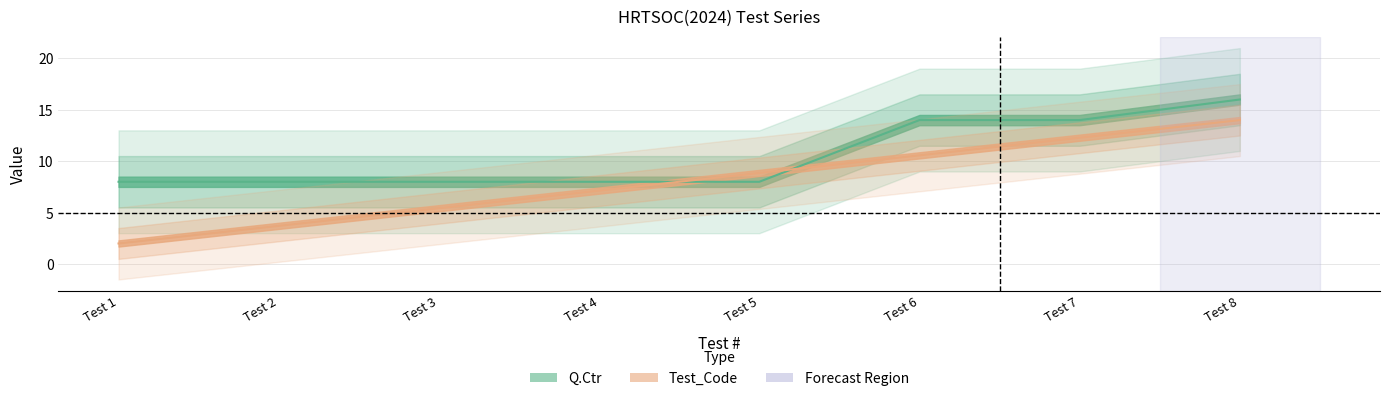

Reading left to right, extract all data points from this chart.

Q.Ctr: Test 1=8.0	Test 2=8.0	Test 3=8.0	Test 4=8.0	Test 5=8.0	Test 6=14.0	Test 7=14.0	Test 8=16.0
Test_Code: Test 1=2.0	Test 2=3.7	Test 3=5.4	Test 4=7.1	Test 5=8.9	Test 6=10.6	Test 7=12.3	Test 8=14.0